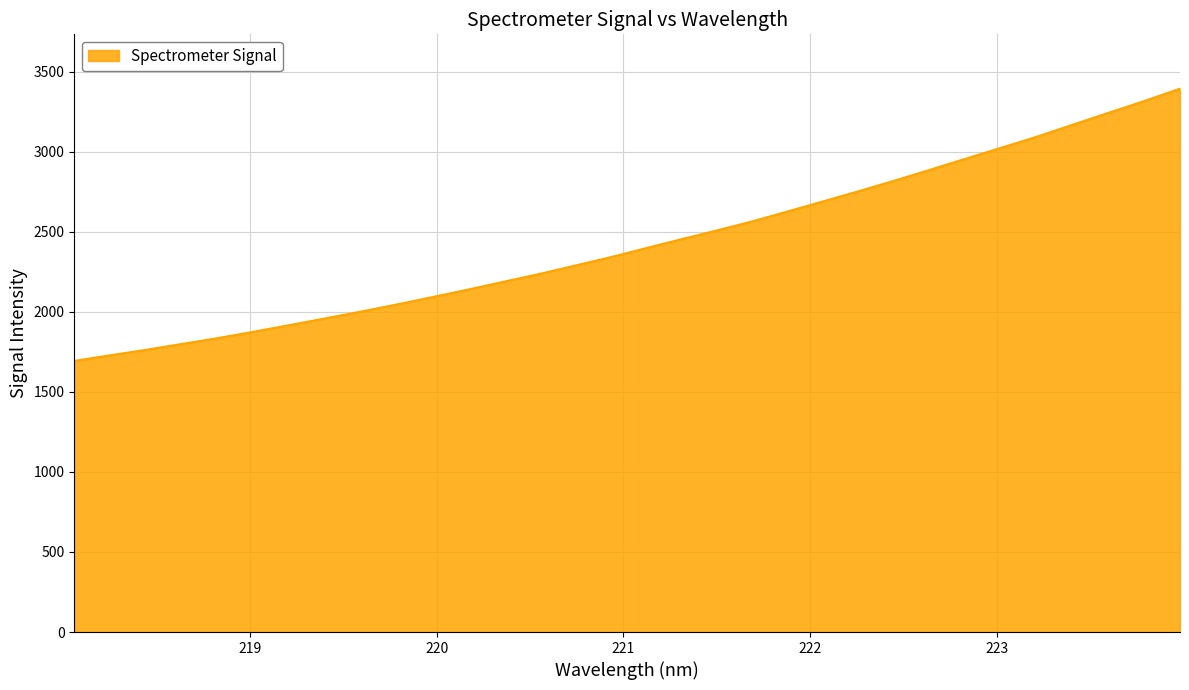

How many lines are shown in the chart?

1